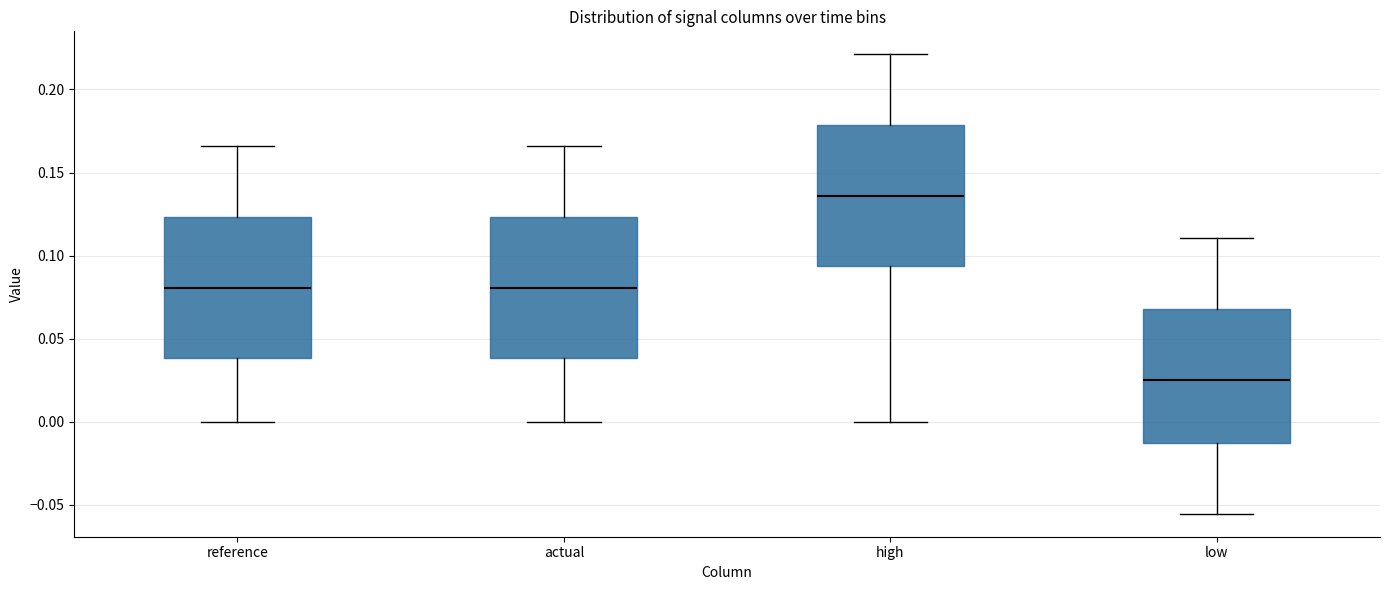

Which box's median line is the lowest?

low